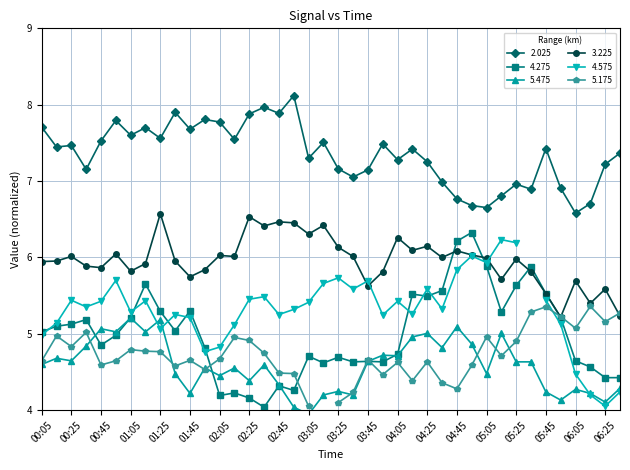

What is the lowest value of the 3.225 series?

5.2